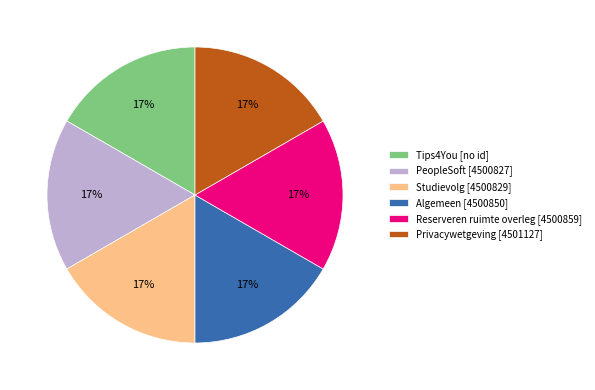

Approximately how many times larger is the value at Algemeen compared to Reserveren ruimte overleg?

1.0